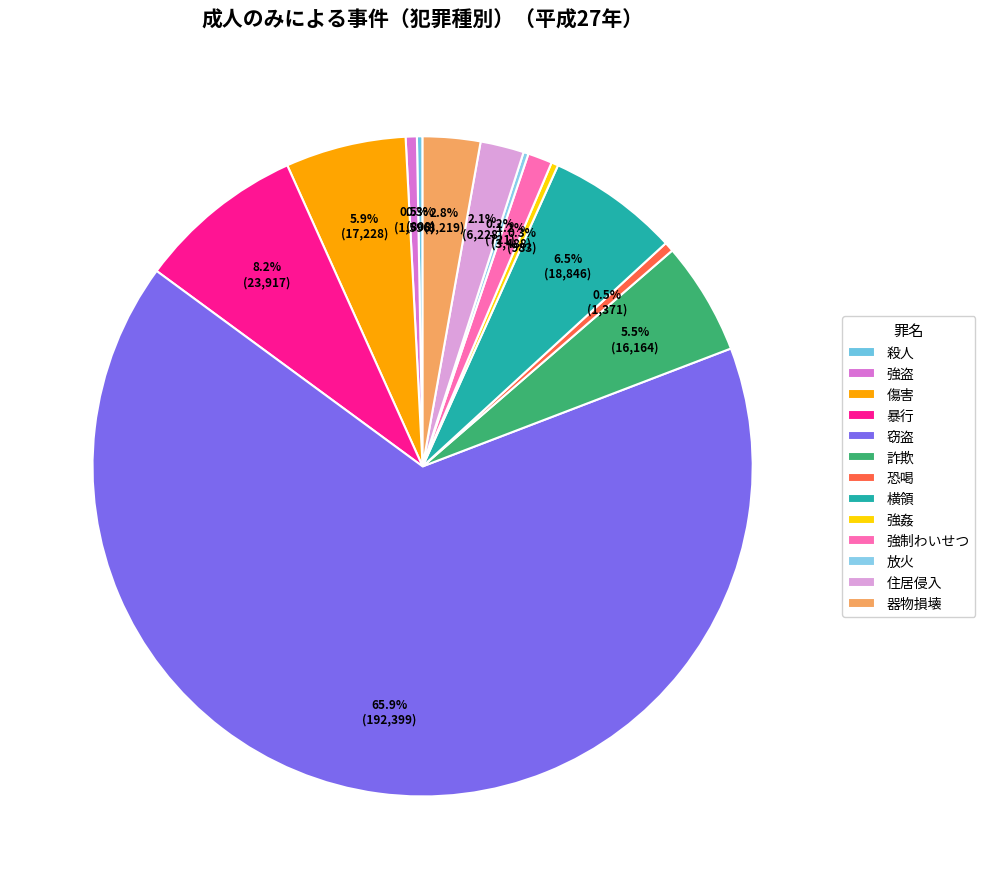

How many slices are in this pie chart?

13